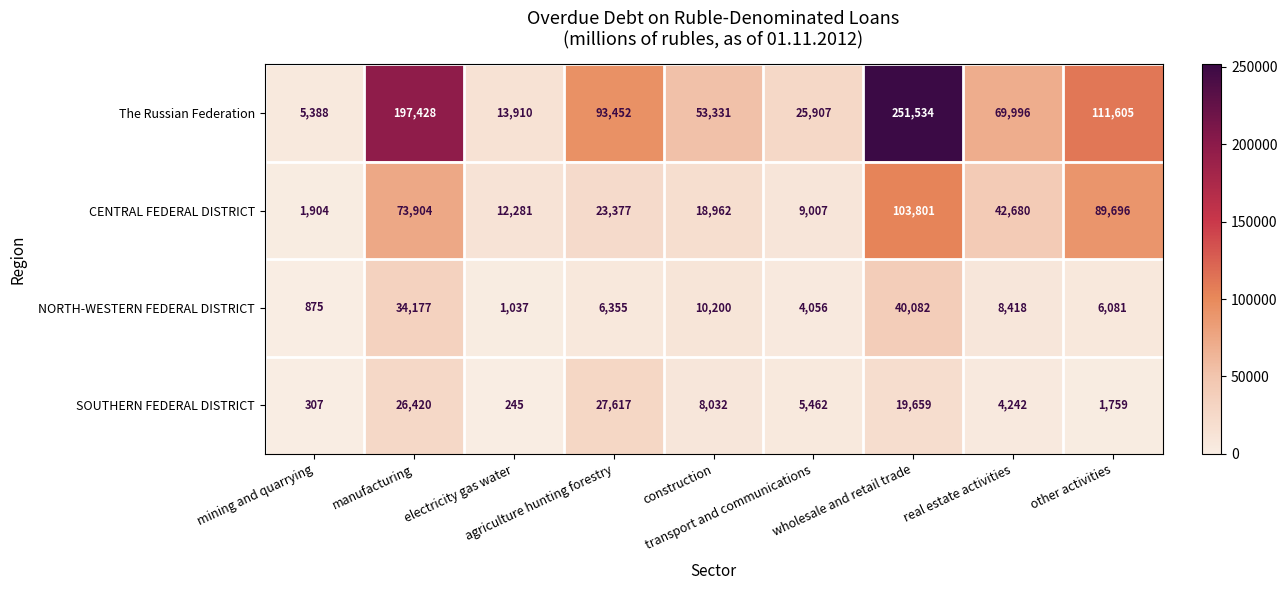

Which series has the largest total across all categories?

The Russian Federation